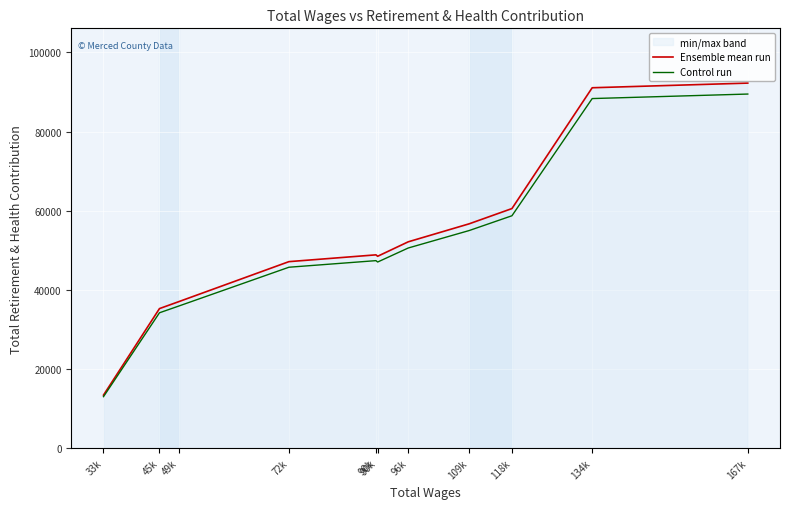

True or false: Control run and Ensemble mean run cross at least once.

False